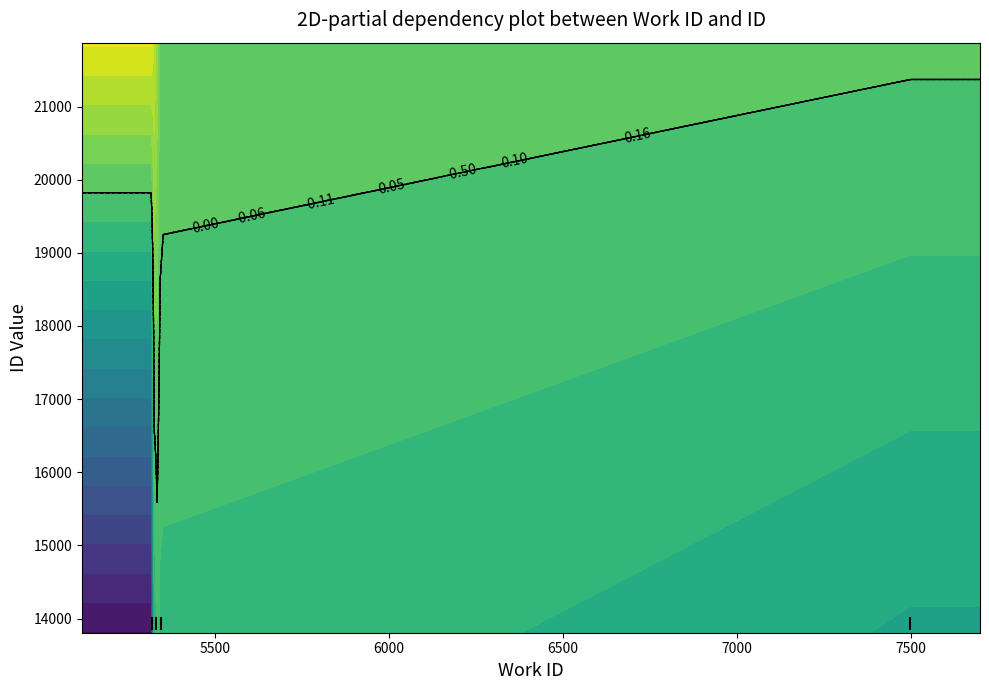

What is the change in value from 5345 to 7498?

+2135